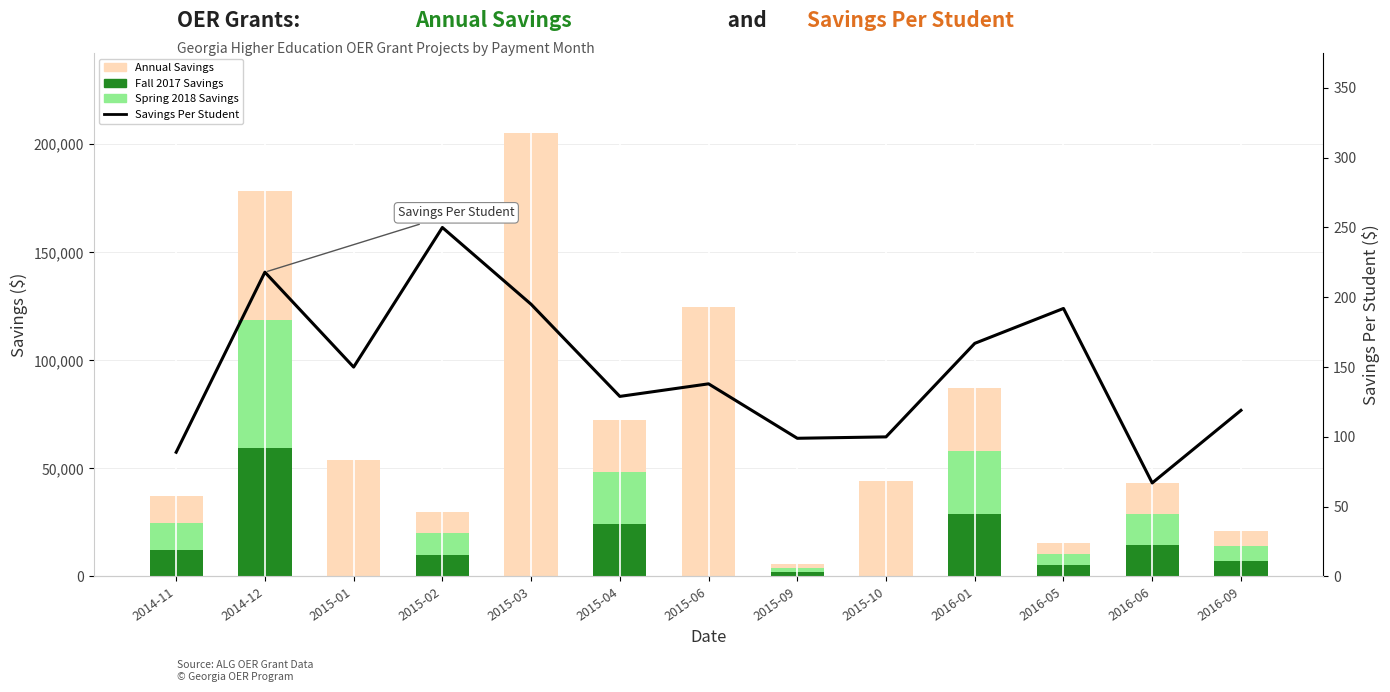

What is the sum of all Spring 2018 Savings values?

163314